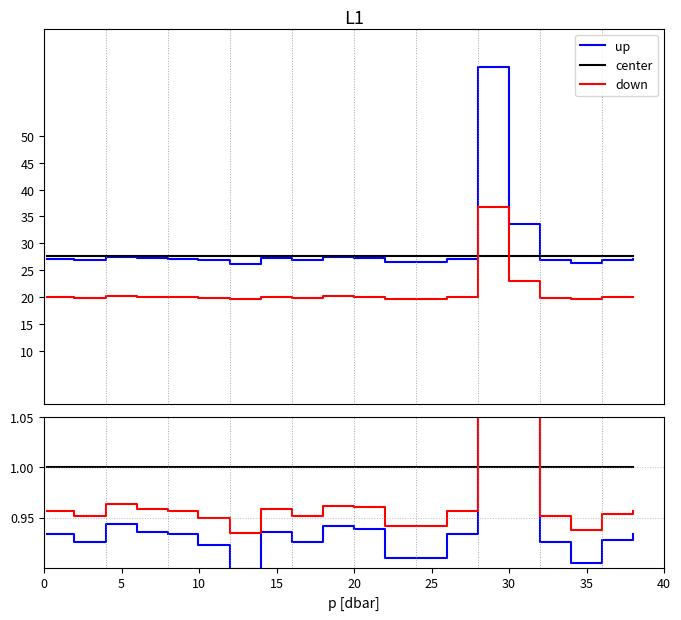

True or false: center and down cross at least once.

True